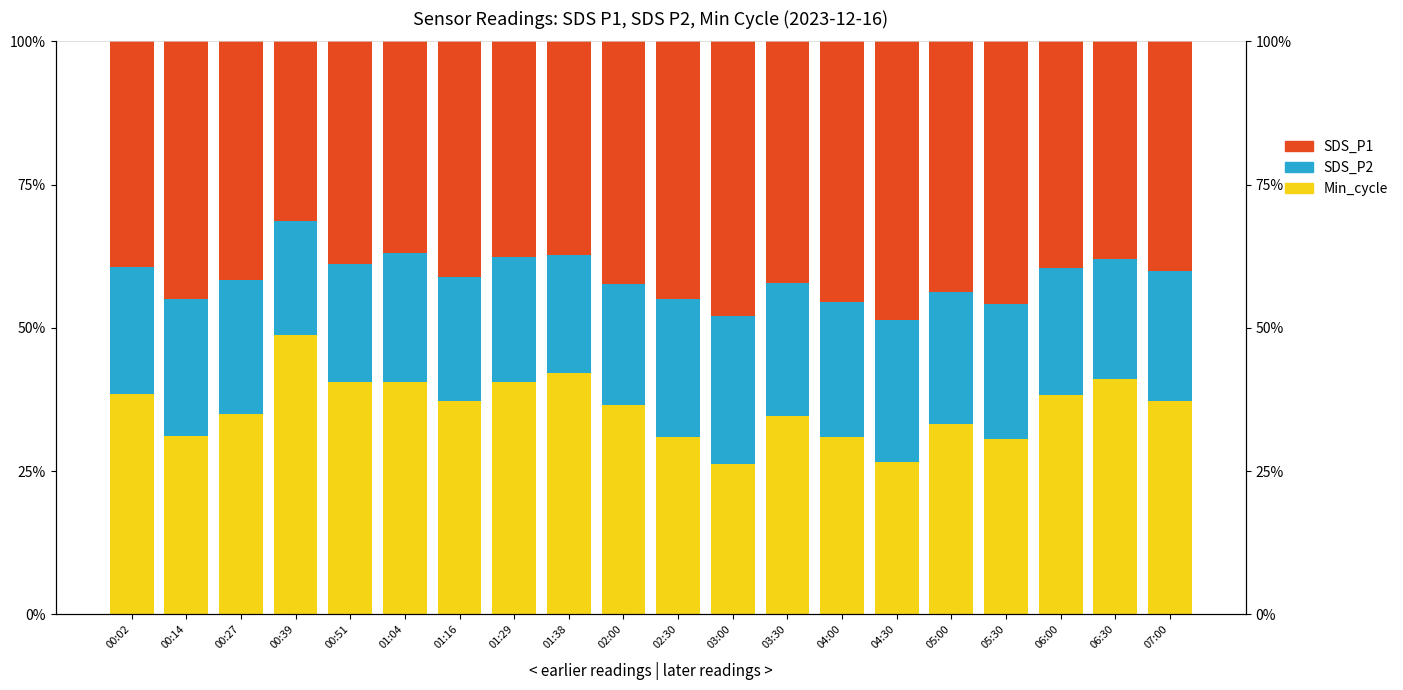

Reading left to right, transcribe all the data shown in this chart.

Min_cycle: 00:02=0.4	00:14=0.3	00:27=0.3	00:39=0.5	00:51=0.4	01:04=0.4	01:16=0.4	01:29=0.4	01:38=0.4	02:00=0.4	02:30=0.3	03:00=0.3	03:30=0.3	04:00=0.3	04:30=0.3	05:00=0.3	05:30=0.3	06:00=0.4	06:30=0.4	07:00=0.4
SDS_P2: 00:02=0.2	00:14=0.2	00:27=0.2	00:39=0.2	00:51=0.2	01:04=0.2	01:16=0.2	01:29=0.2	01:38=0.2	02:00=0.2	02:30=0.2	03:00=0.3	03:30=0.2	04:00=0.2	04:30=0.2	05:00=0.2	05:30=0.2	06:00=0.2	06:30=0.2	07:00=0.2
SDS_P1: 00:02=0.4	00:14=0.5	00:27=0.4	00:39=0.3	00:51=0.4	01:04=0.4	01:16=0.4	01:29=0.4	01:38=0.4	02:00=0.4	02:30=0.5	03:00=0.5	03:30=0.4	04:00=0.5	04:30=0.5	05:00=0.4	05:30=0.5	06:00=0.4	06:30=0.4	07:00=0.4